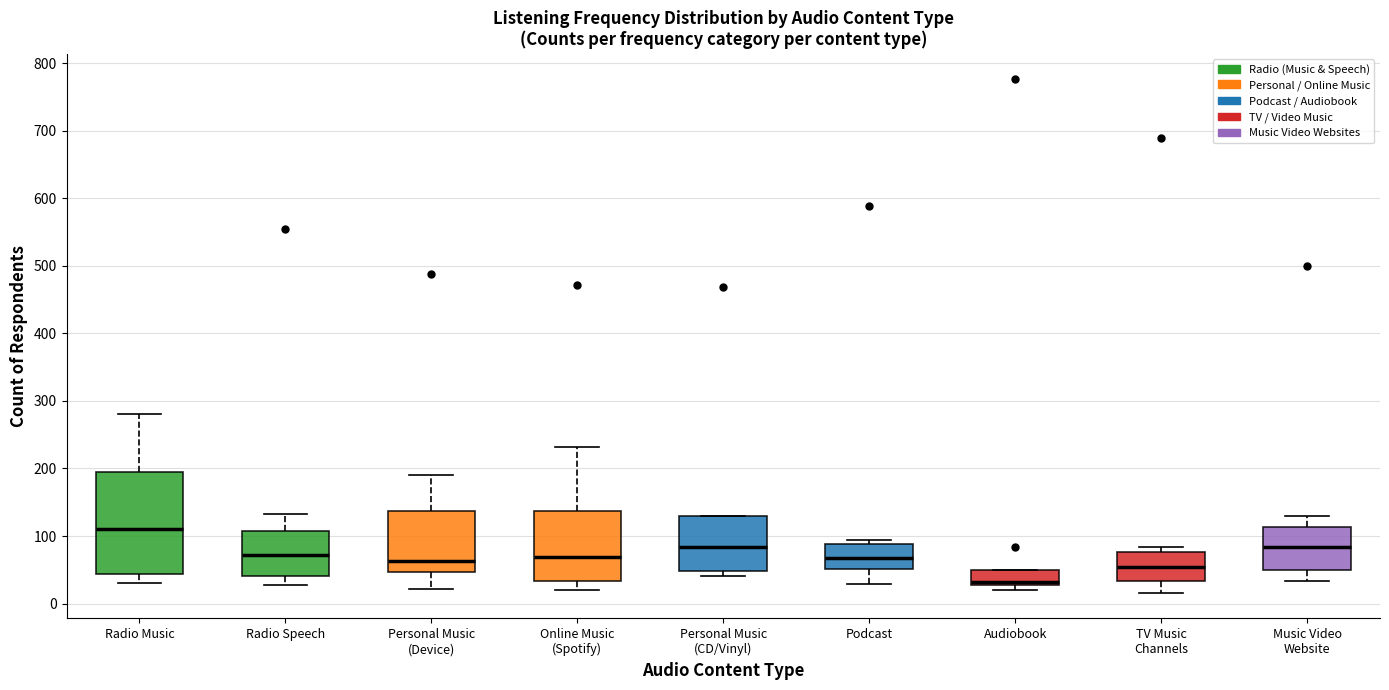

Reading left to right, transcribe this box plot: for each box, give where its median line is, the range the box spans, and where its two whiskers end, as read against the y-axis. The values are not printed on the chart, so give them approximately, as read against the axis.

Radio Music: median 110, box 40 to 190, whiskers 30 to 280
Radio Speech: median 70, box 40 to 110, whiskers 30 to 130
Personal Music (Device): median 60, box 50 to 140, whiskers 20 to 190
Online Music (Spotify): median 70, box 30 to 140, whiskers 20 to 230
Personal Music (CD/Vinyl): median 80, box 50 to 130, whiskers 40 to 130
Podcast: median 70, box 50 to 90, whiskers 30 to 90 (just above the box's upper edge)
Audiobook: median 30 (just above the box's lower edge), box 30 to 50, whiskers 20 to 50
TV Music Channels: median 50, box 30 to 80, whiskers 20 to 80 (just above the box's upper edge)
Music Video Website: median 80, box 50 to 110, whiskers 30 to 130